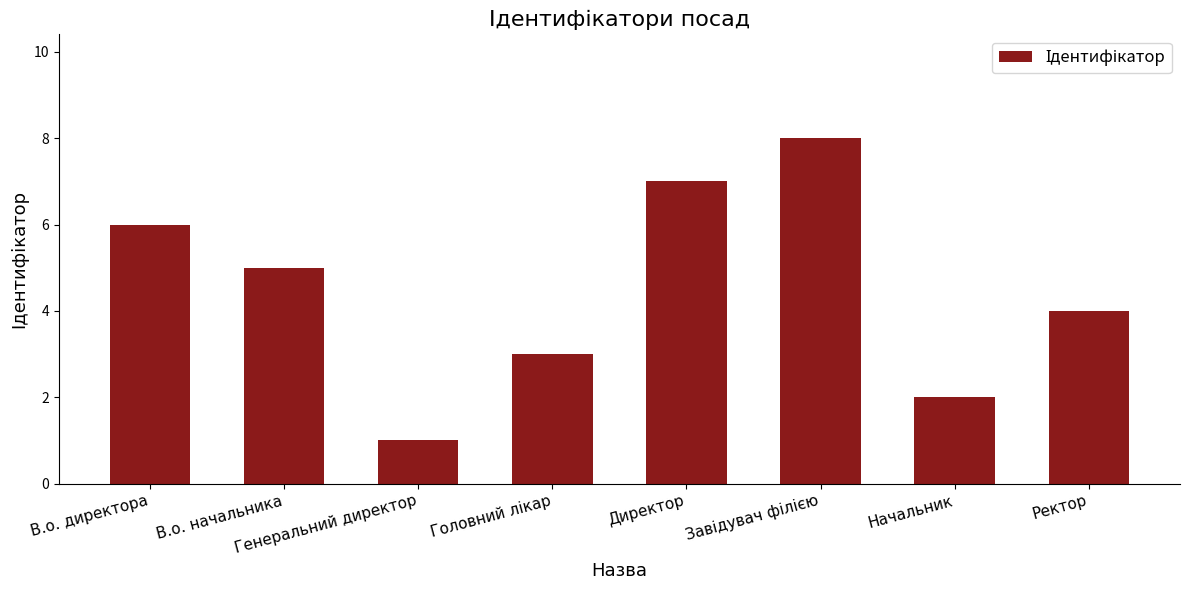

Where does the data first go above 5?

В.о. директора